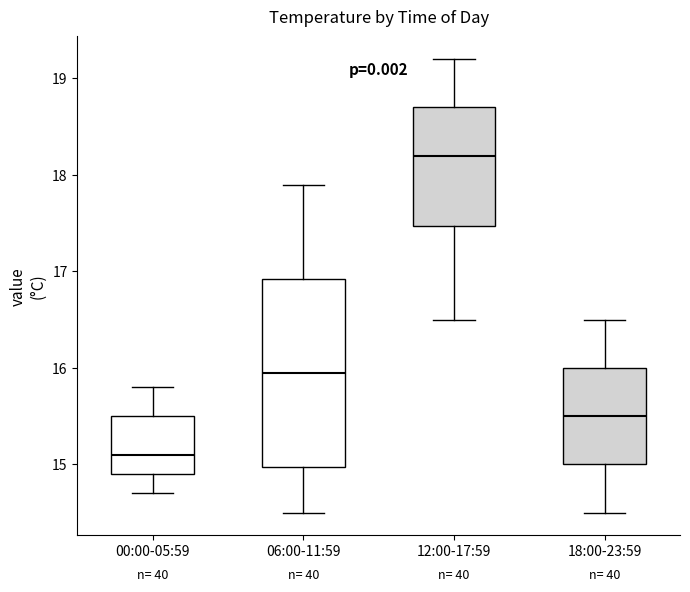

Where is the upper edge of the box for 12:00-17:59 on the y-axis? The values are not printed on the chart, so give them approximately, as read against the axis.

18.7